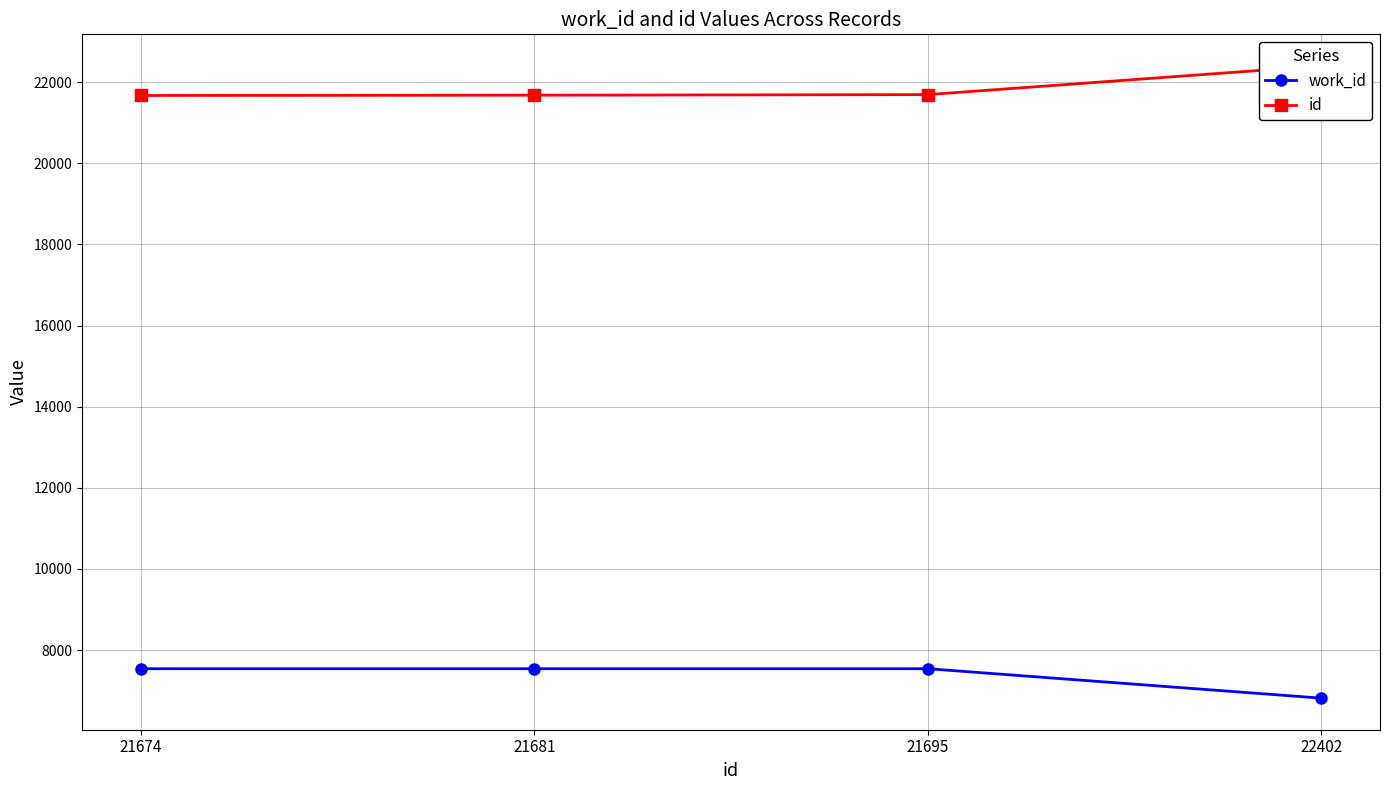

What is the sum of all work_id values?

29439